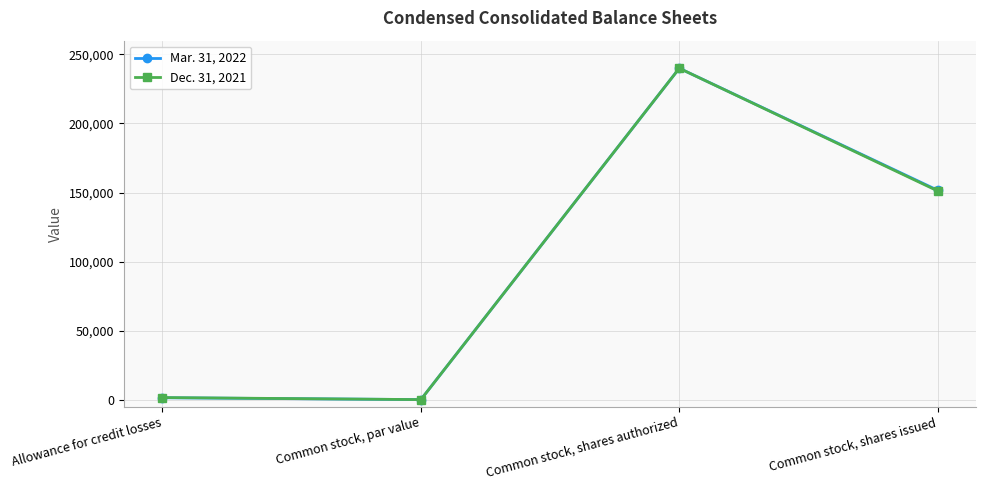

What value does the Dec. 31, 2021 series have at Common stock, shares authorized, to the nearest 10?

240000